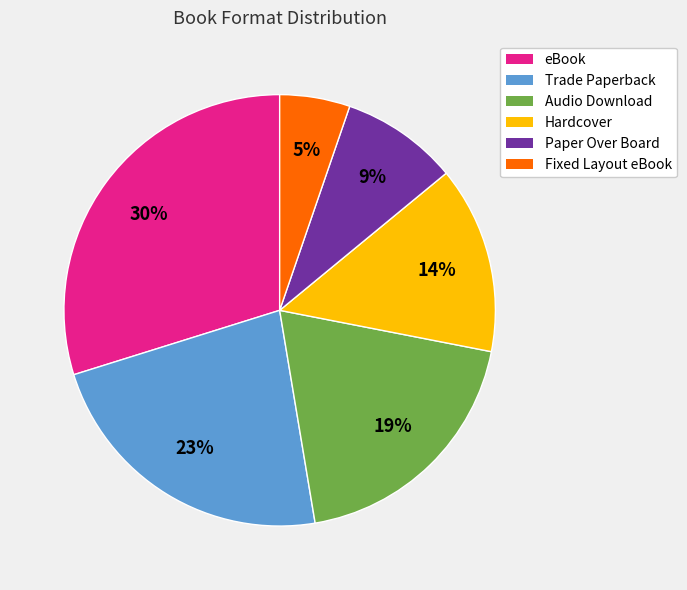

Rank the categories by value from highest to lowest.

eBook, Trade Paperback, Audio Download, Hardcover, Paper Over Board, Fixed Layout eBook